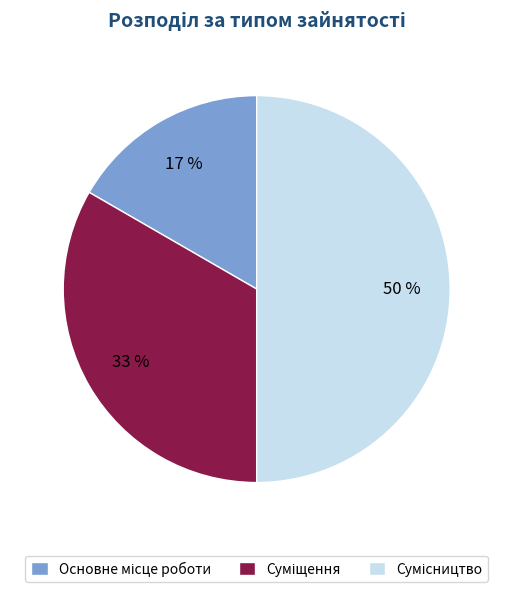

To the nearest percent, what is the average slice percentage?

33%